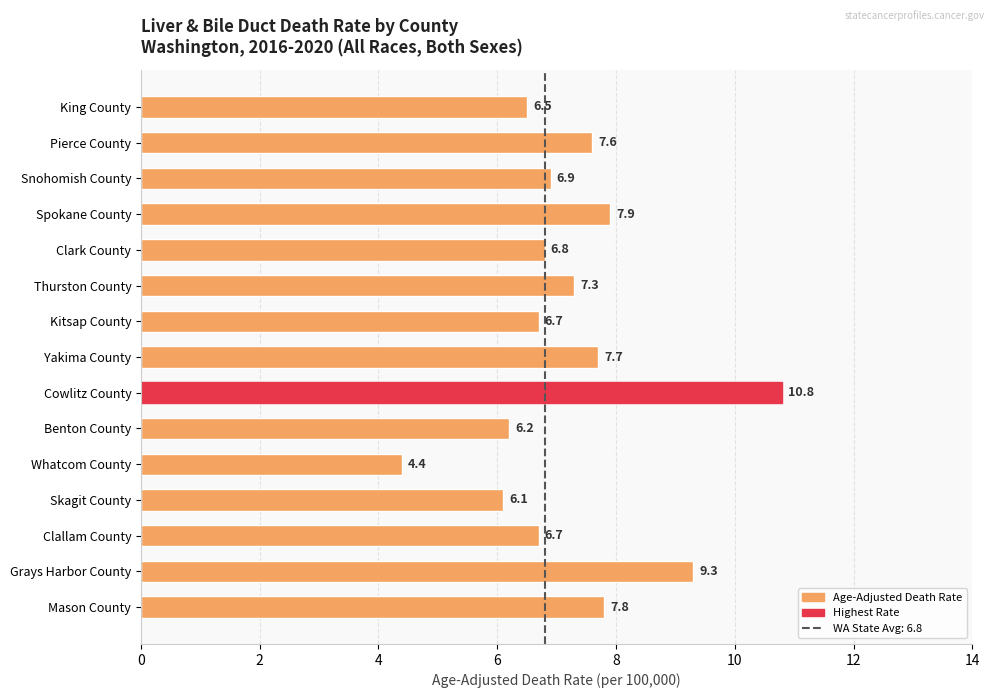

What is the sum of all values?

108.7